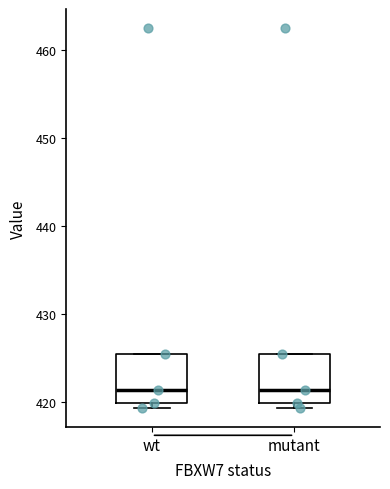

Reading left to right, read every box against the y-axis: the position of its median line, the range the box covers, and the ends of its whiskers. The values are not printed on the chart, so give them approximately, as read against the axis.

wt: median 421, box 420 to 425, whiskers 419 to 425
mutant: median 421, box 420 to 425, whiskers 419 to 425